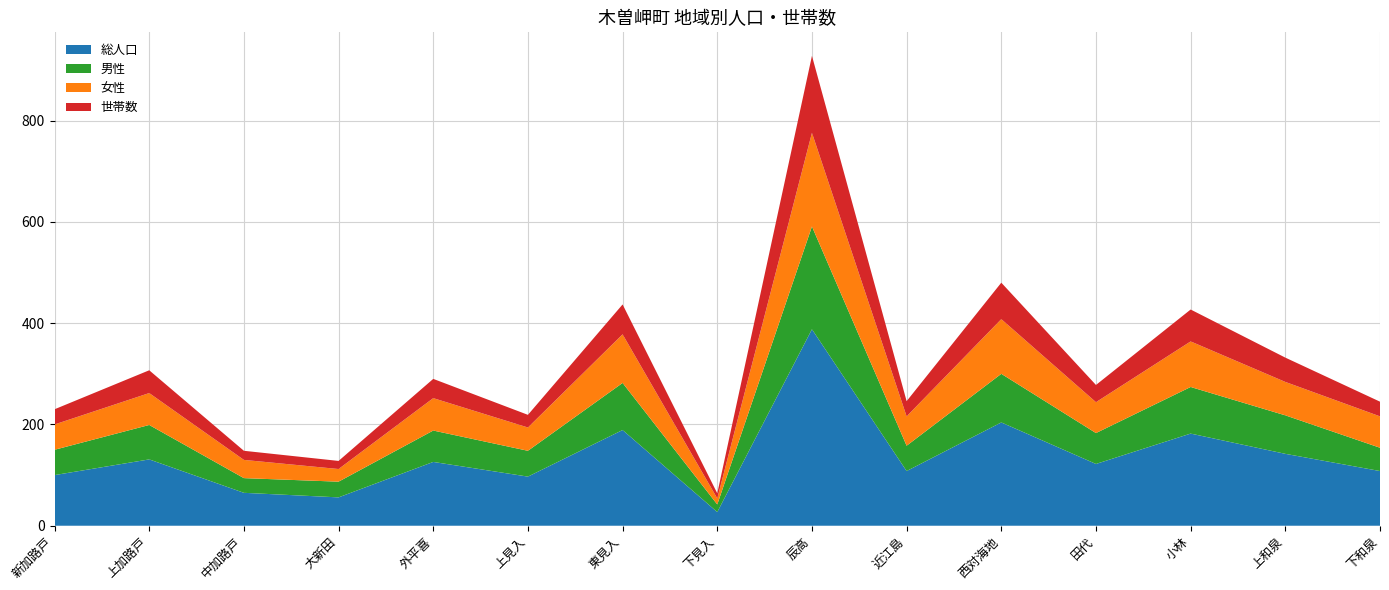

Reading right to left, what are all the values shown in this chart?

総人口: 108	142	182	122	204	108	388	27	189	97	126	56	65	131	100
男性: 46	76	92	61	96	50	203	15	93	51	62	31	29	68	50
女性: 62	66	90	61	108	58	185	12	96	46	64	25	36	63	50
世帯数: 29	48	63	34	72	30	152	10	59	25	38	16	18	45	30